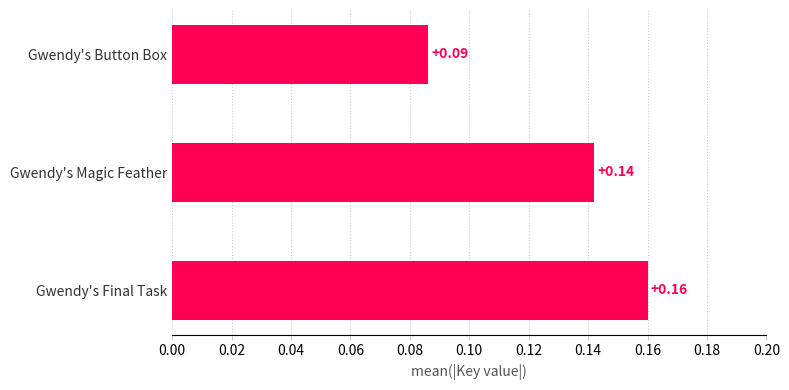

How many distinct data groups are displayed?

1